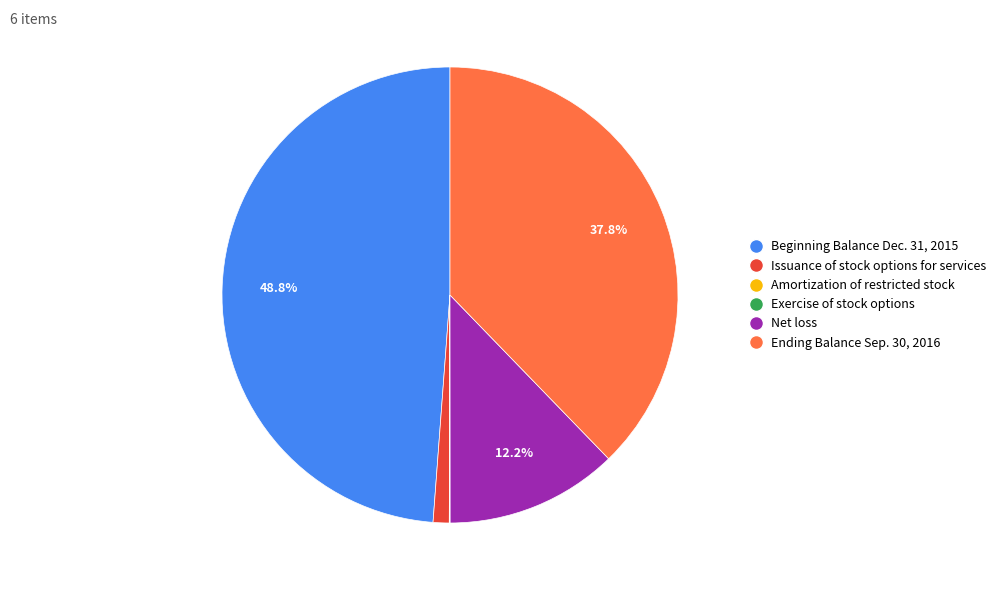

Which slice is the largest?

Beginning Balance Dec. 31, 2015